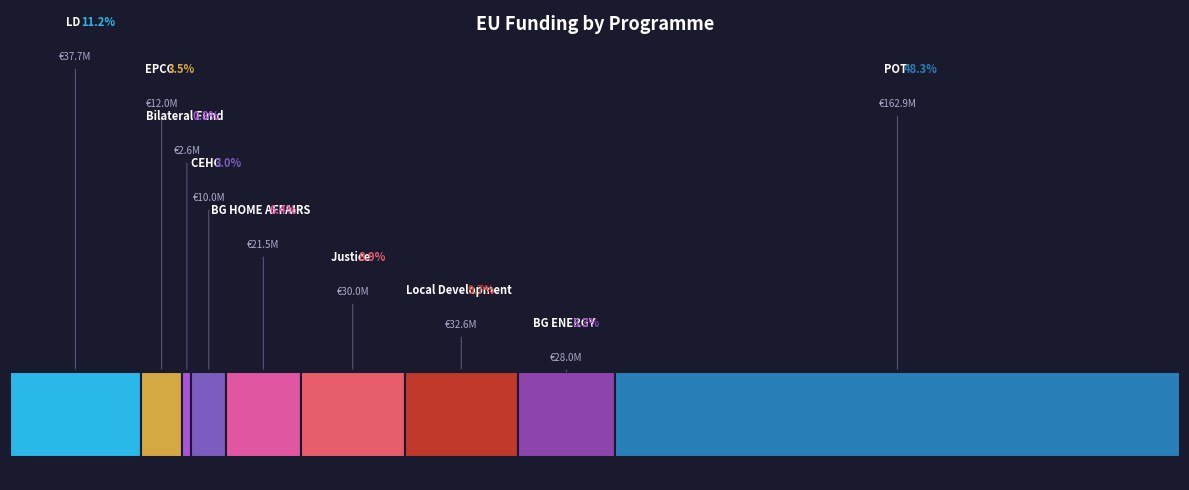

To the nearest percent, what is the combined percentage of POT and CEHC?

51%